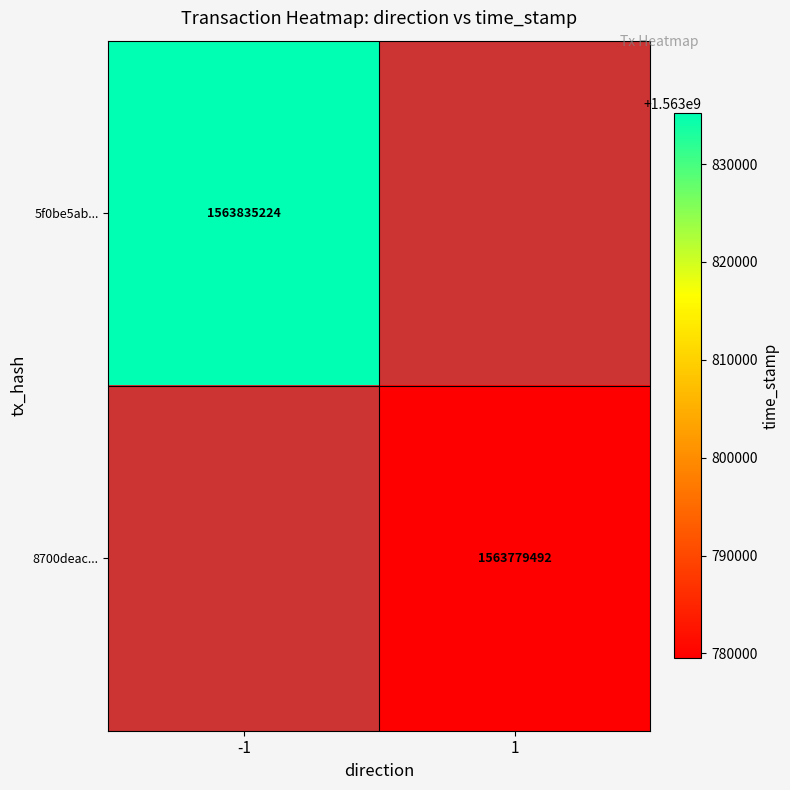

Between 1 and -1, which is larger?

-1